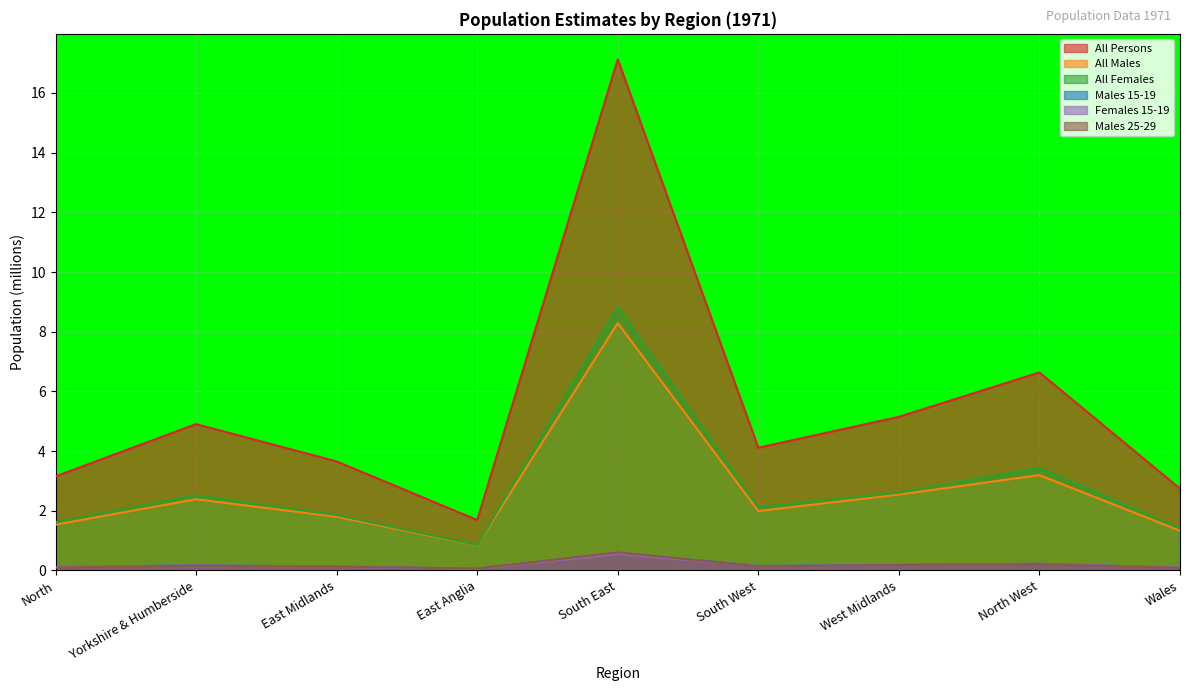

Reading right to left, transcribe all the data shown in this chart.

All Persons: 2.7	6.6	5.1	4.1	17.1	1.7	3.7	4.9	3.2
All Males: 1.3	3.2	2.5	2.0	8.3	0.8	1.8	2.4	1.5
All Females: 1.4	3.4	2.6	2.1	8.8	0.8	1.9	2.5	1.6
Males 15-19: 0.1	0.2	0.2	0.2	0.6	0.1	0.1	0.2	0.1
Females 15-19: 0.1	0.2	0.2	0.1	0.6	0.1	0.1	0.2	0.1
Males 25-29: 0.1	0.2	0.2	0.1	0.6	0.1	0.1	0.2	0.1